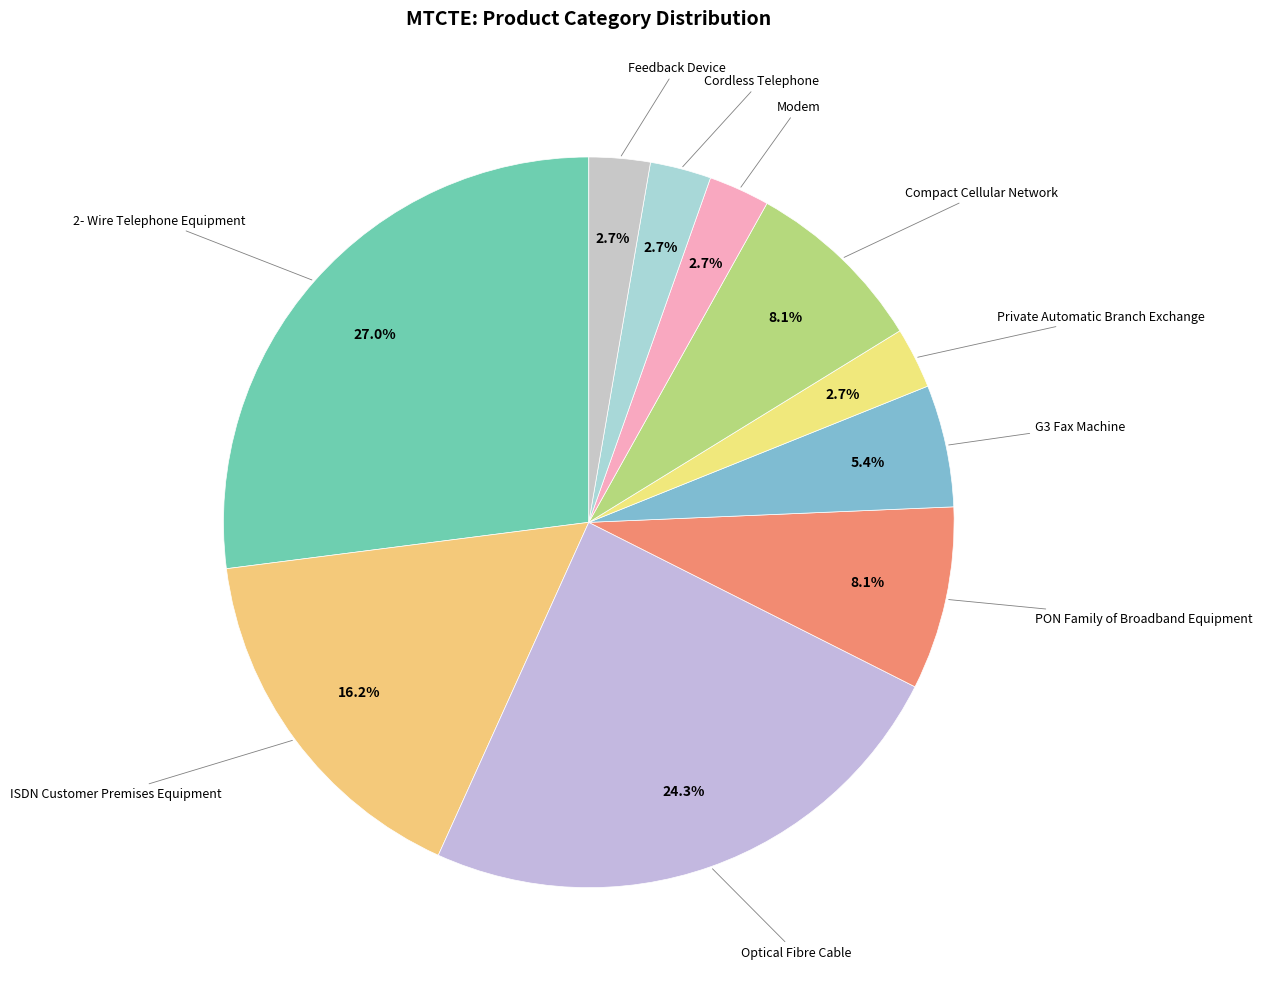

How many slices are in this pie chart?

10